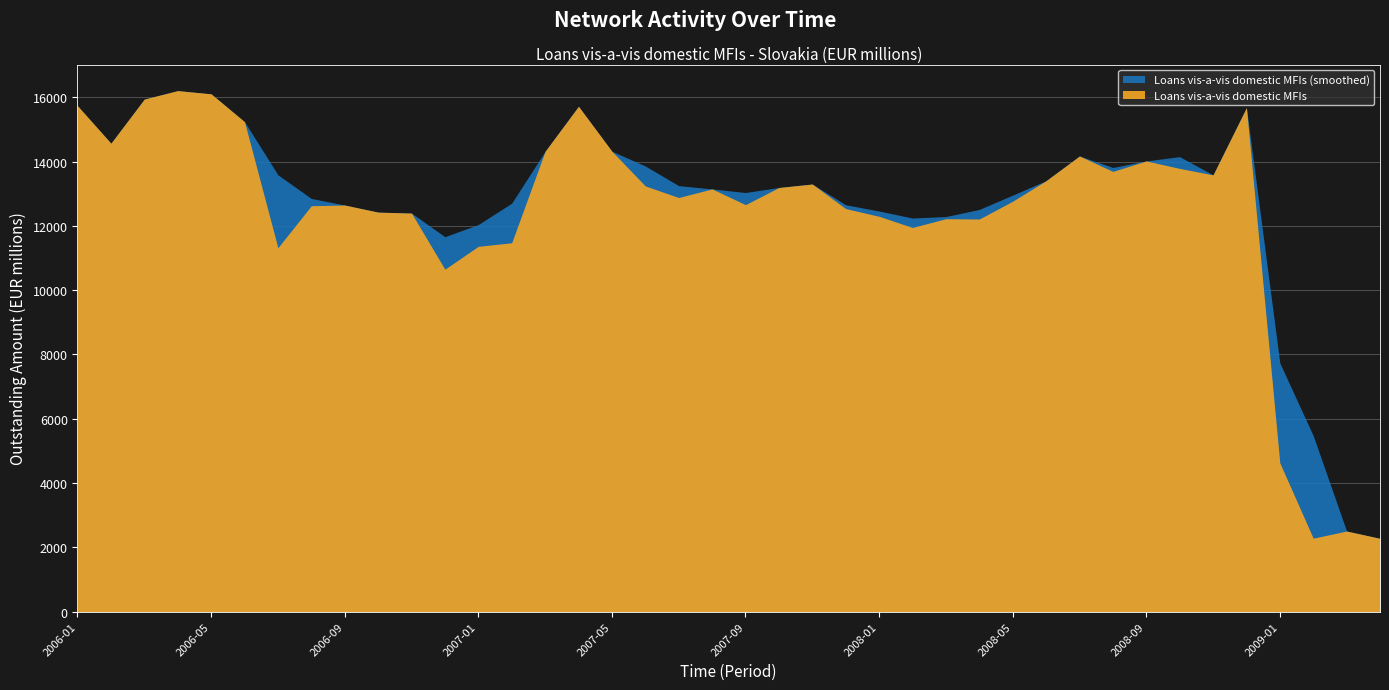

Reading left to right, extract all data points from this chart.

2006-01=15738.0	2006-02=14572.3	2006-03=15945.7	2006-04=16208.5	2006-05=16108.3	2006-06=15243.0	2006-07=11321.0	2006-08=12627.4	2006-09=12648.9	2006-10=12428.6	2006-11=12399.1	2006-12=10652.9	2007-01=11364.5	2007-02=11474.8	2007-03=14320.9	2007-04=15721.2	2007-05=14323.3	2007-06=13243.7	2007-07=12882.7	2007-08=13150.4	2007-09=12661.1	2007-10=13194.4	2007-11=13302.7	2007-12=12538.7	2008-01=12298.5	2008-02=11950.8	2008-03=12223.9	2008-04=12213.4	2008-05=12767.4	2008-06=13406.2	2008-07=14175.2	2008-08=13695.2	2008-09=14020.8	2008-10=13788.3	2008-11=13587.7	2008-12=15680.4	2009-01=4629.5	2009-02=2286.1	2009-03=2507.9	2009-04=2280.4